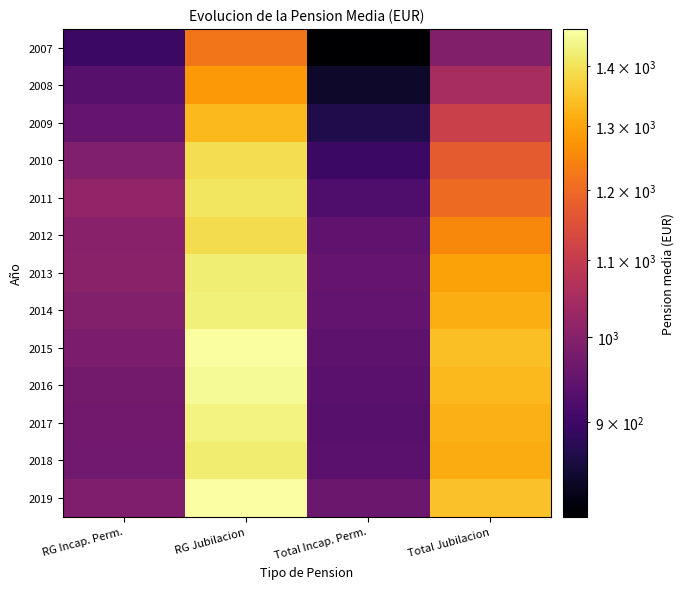

List the series in order of their peak value, highest first.

2019, 2015, 2016, 2017, 2014, 2013, 2018, 2011, 2010, 2012, 2009, 2008, 2007